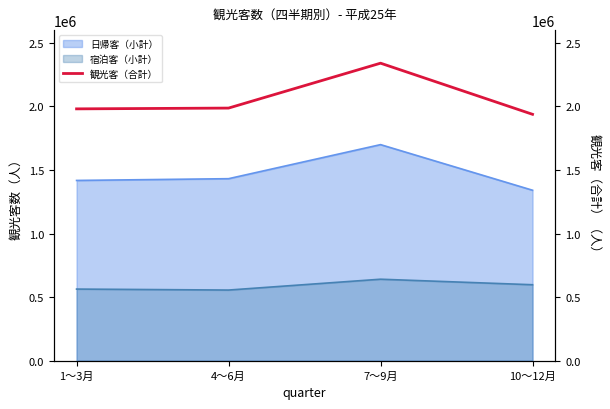

Reading left to right, transcribe all the data shown in this chart.

1980572	1986728	2339884	1937683